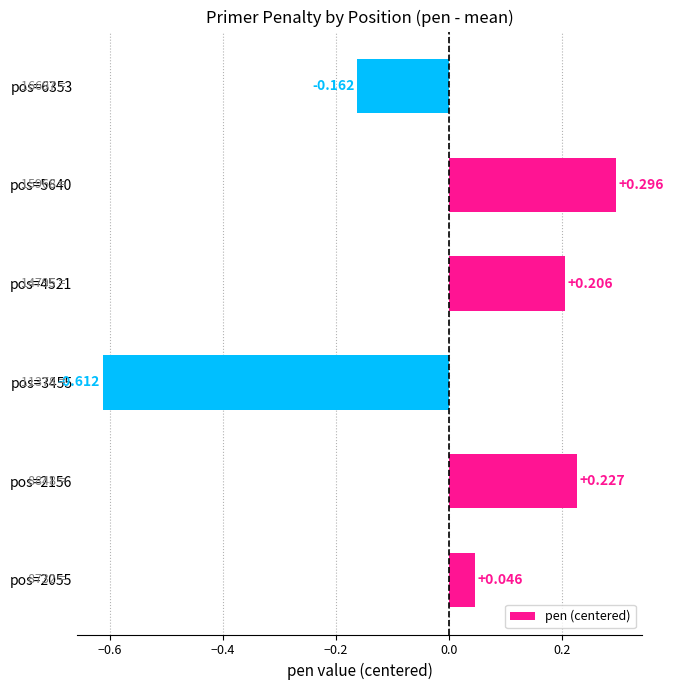

Does the chart contain any negative values?

Yes